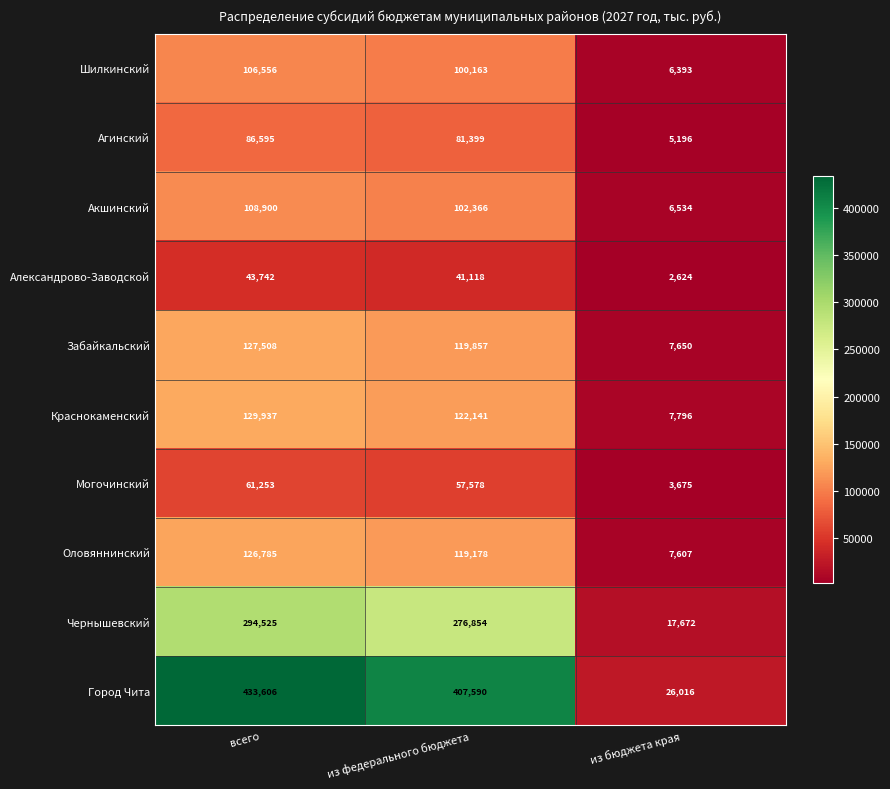

Between всего and из федерального бюджета, which series saw the biggest shift?

Город Чита